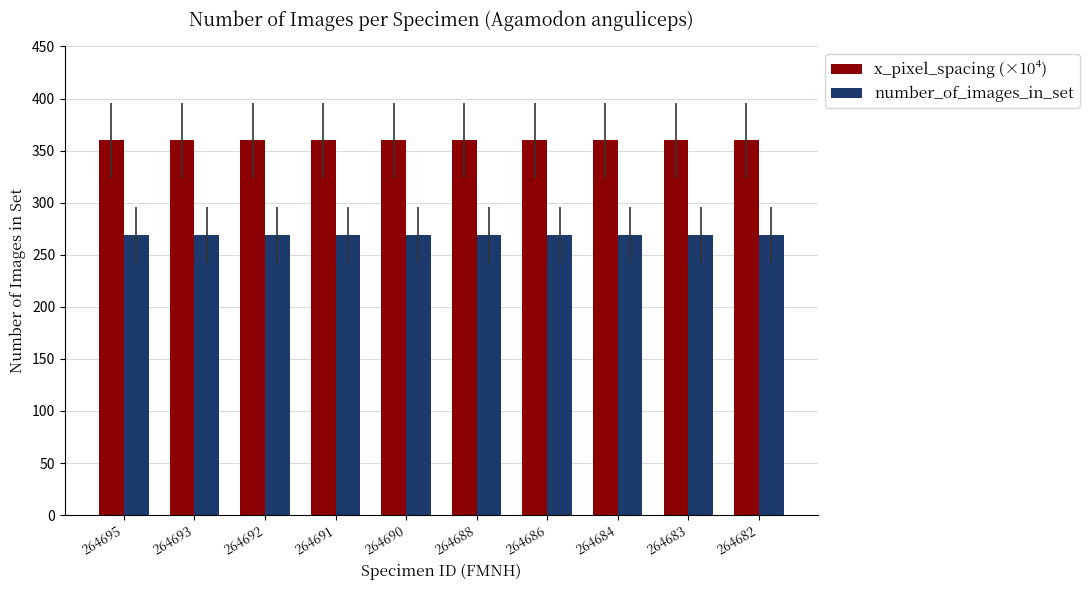

Reading right to left, what are all the values shown in this chart?

x_pixel_spacing (×10⁴): 360.0	360.0	360.0	360.0	360.0	360.0	360.0	360.0	360.0	360.0
number_of_images_in_set: 269.0	269.0	269.0	269.0	269.0	269.0	269.0	269.0	269.0	269.0